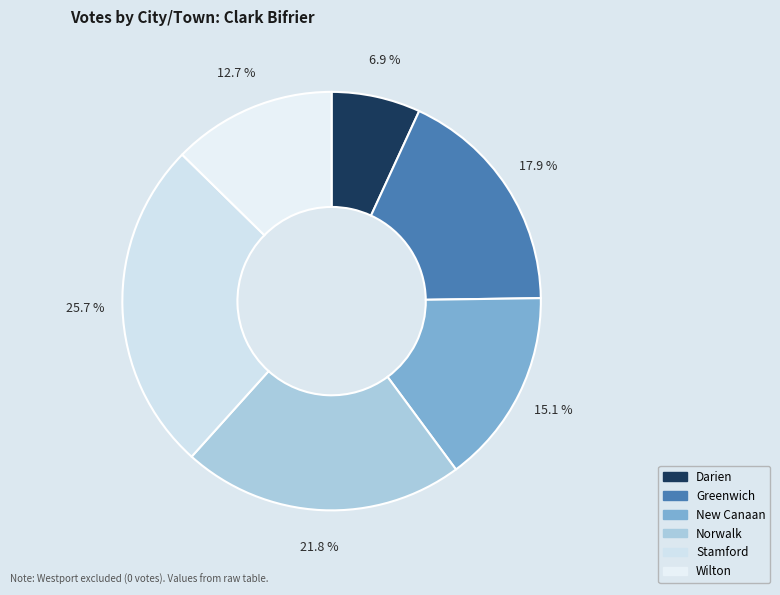

What percentage is NOT represented by Stamford?

74.3%